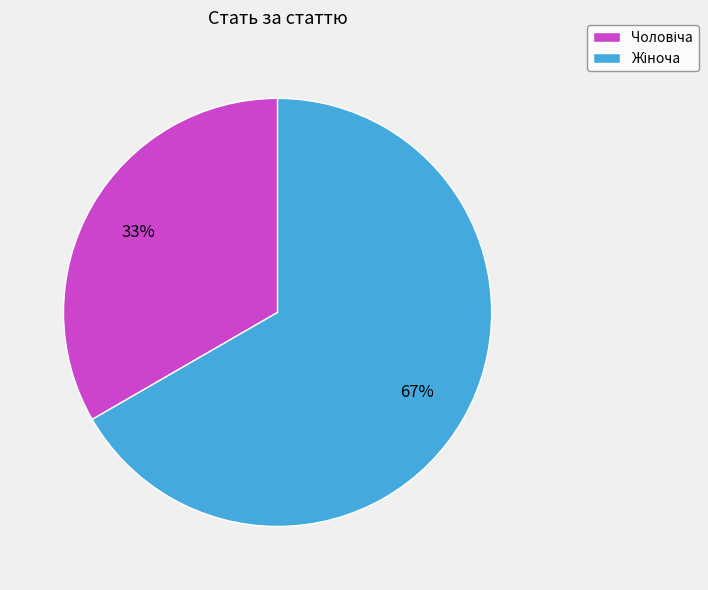

Is there a majority slice in this chart?

Yes